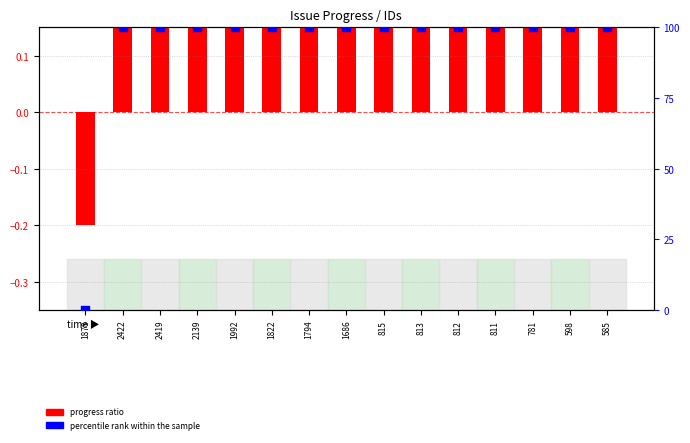

Which series contains the highest Y value?

percentile rank within the sample